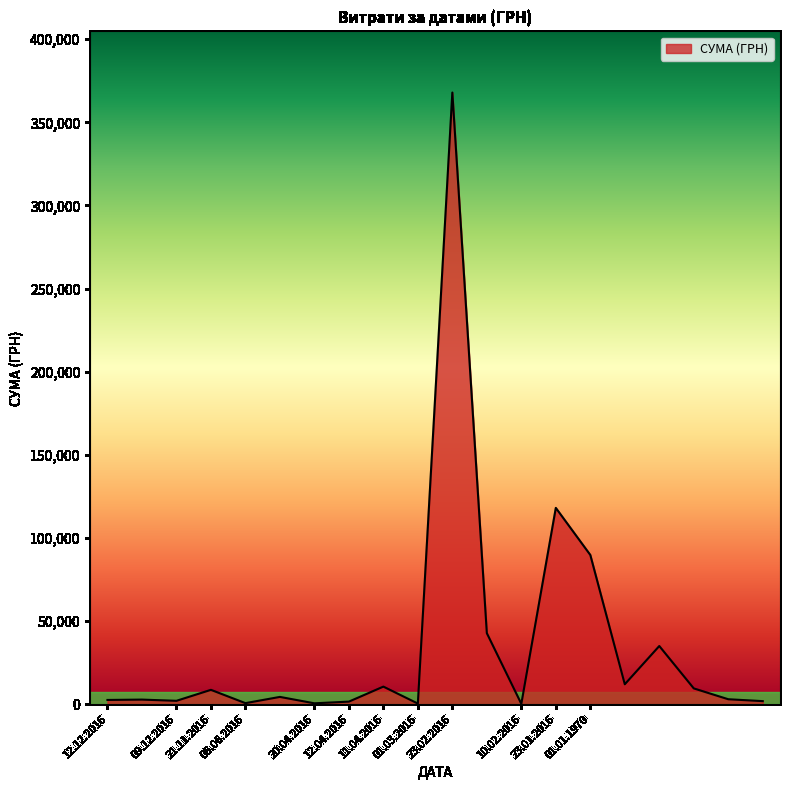

What is the difference between the maximum and minimum values?

367684.7